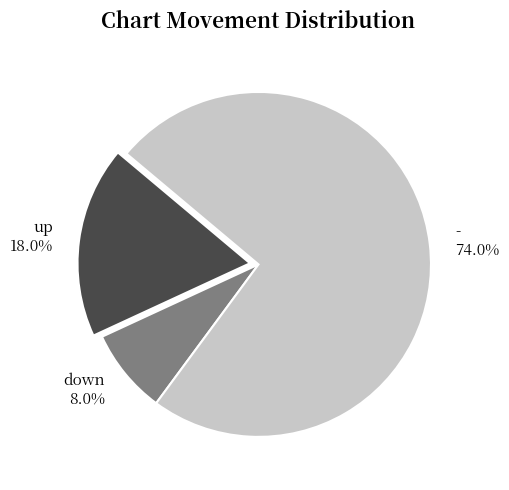

To the nearest percent, what is the difference between the largest and smallest slice percentages?

66%